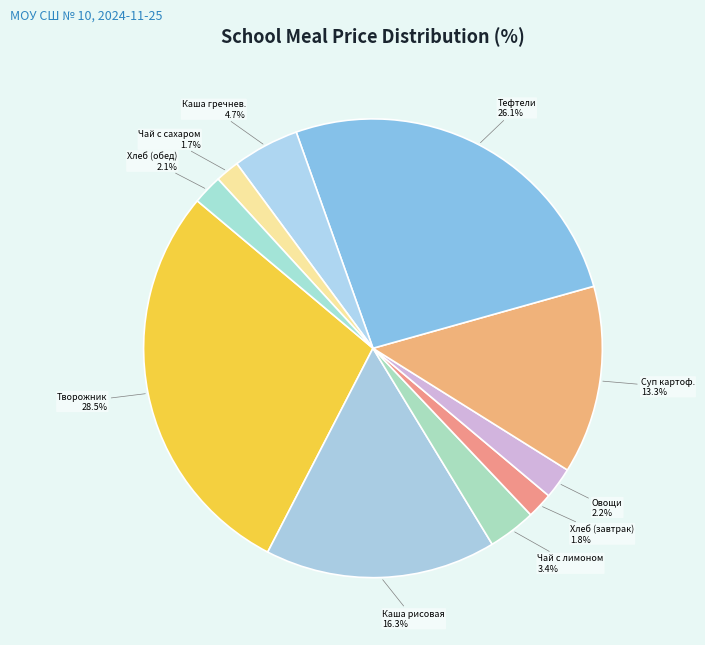

Does Каша гречнев. represent more than half of the total?

No